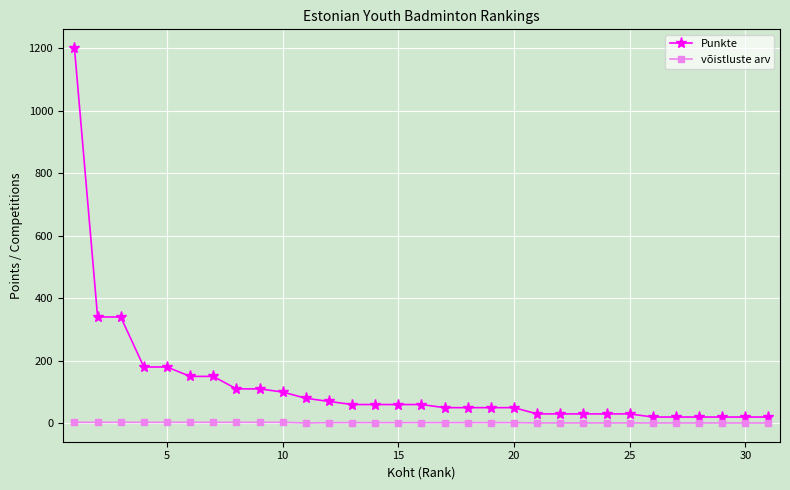

Which series has the largest range (max minus min)?

Punkte